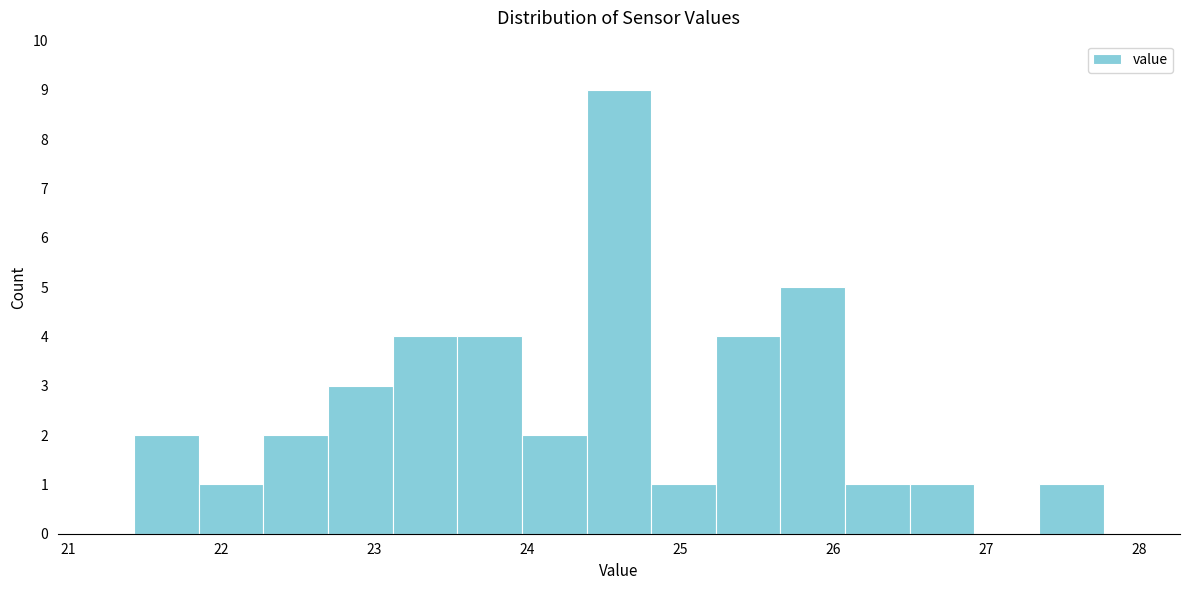

Reading left to right, transcribe this chart: for each bar, give the range it covers on the x-axis and its height. Neither the bar edges nor the heights are printed on the chart, so give them approximately, as read against the axes.

21.4 to 21.9: 2
21.9 to 22.3: 1
22.3 to 22.7: 2
22.7 to 23.1: 3
23.1 to 23.5: 4
23.5 to 24.0: 4
24.0 to 24.4: 2
24.4 to 24.8: 9
24.8 to 25.2: 1
25.2 to 25.7: 4
25.7 to 26.1: 5
26.1 to 26.5: 1
26.5 to 26.9: 1
26.9 to 27.3: 0
27.3 to 27.8: 1